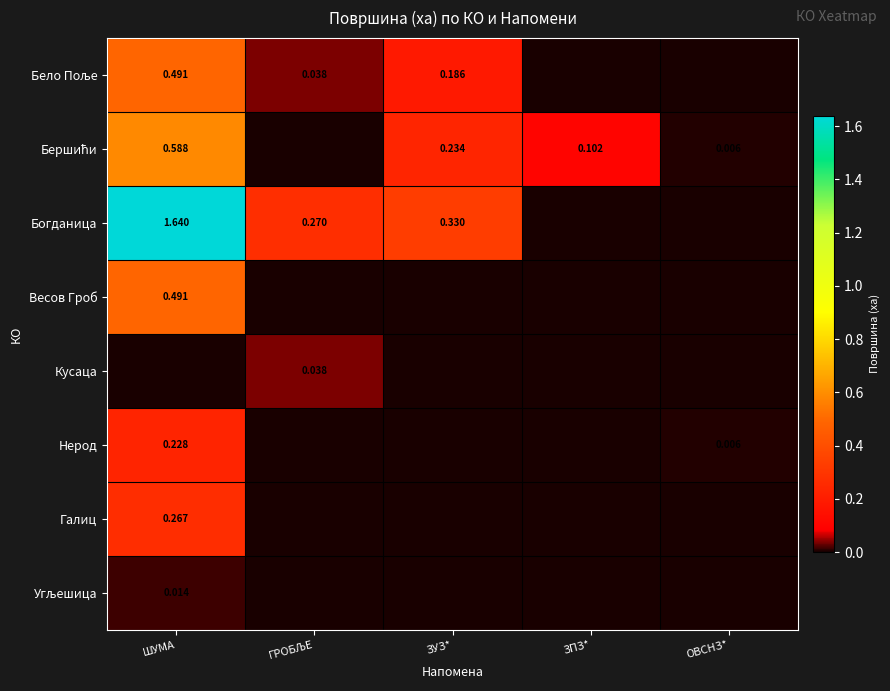

Is it true that Угљешица equals 0.0 at ЗПЗ*?

True